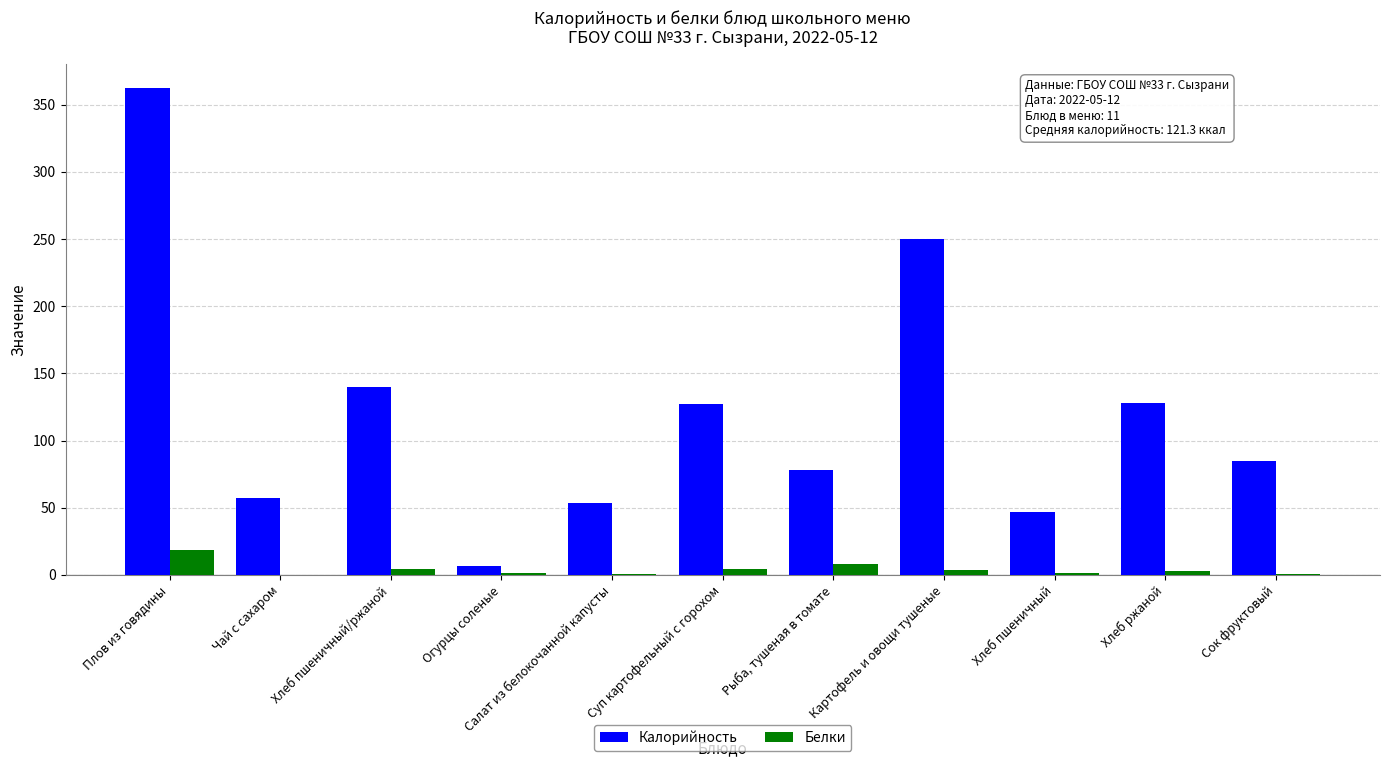

Are the bars grouped side by side (vs. stacked)?

Yes